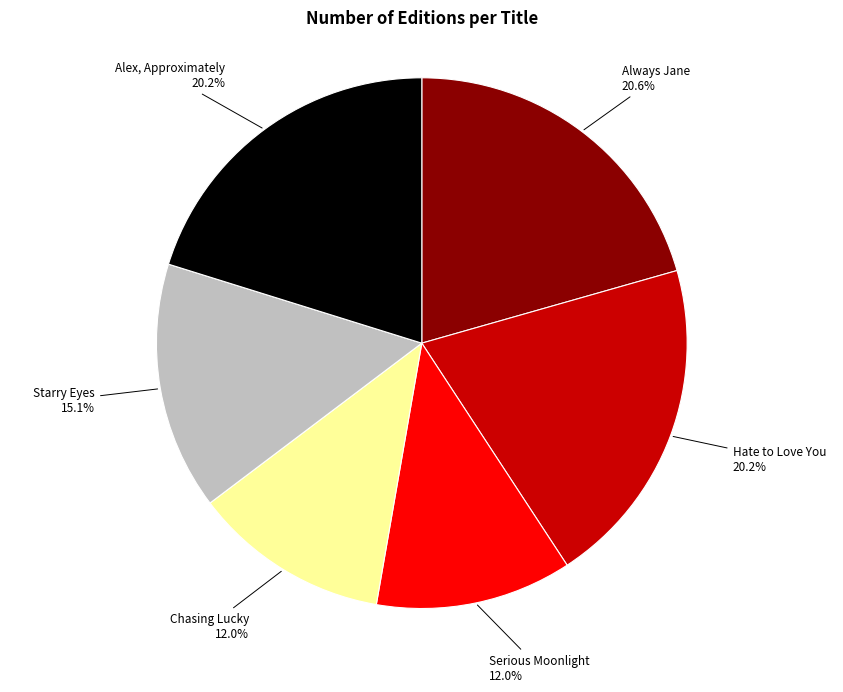

Is the sum of Starry Eyes and Chasing Lucky greater than half?

No